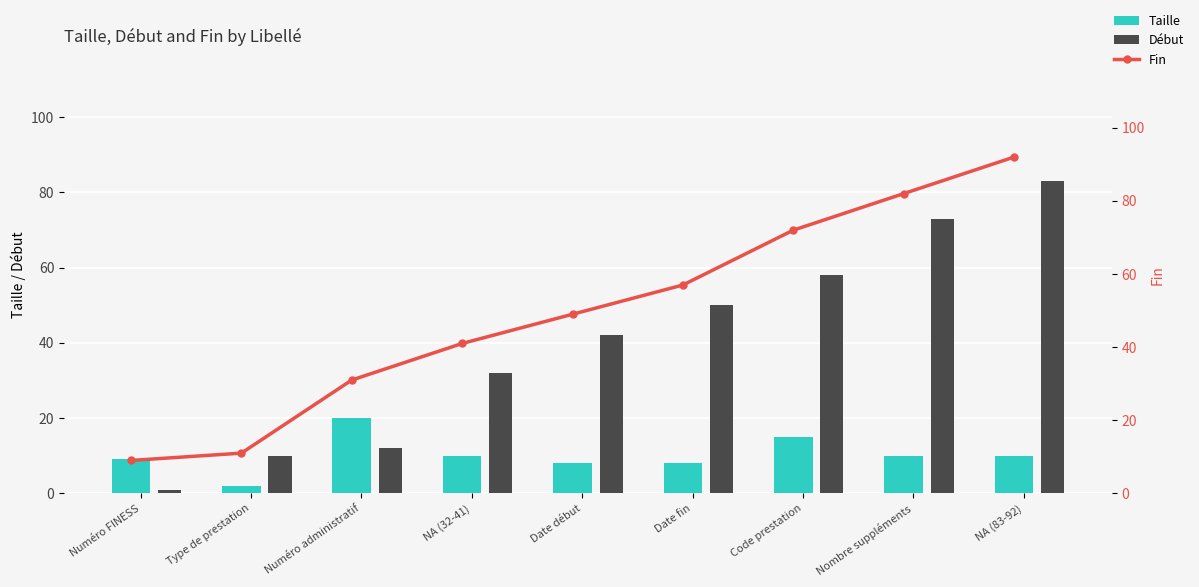

What is the difference between the second highest and second lowest values in the Début series?

63